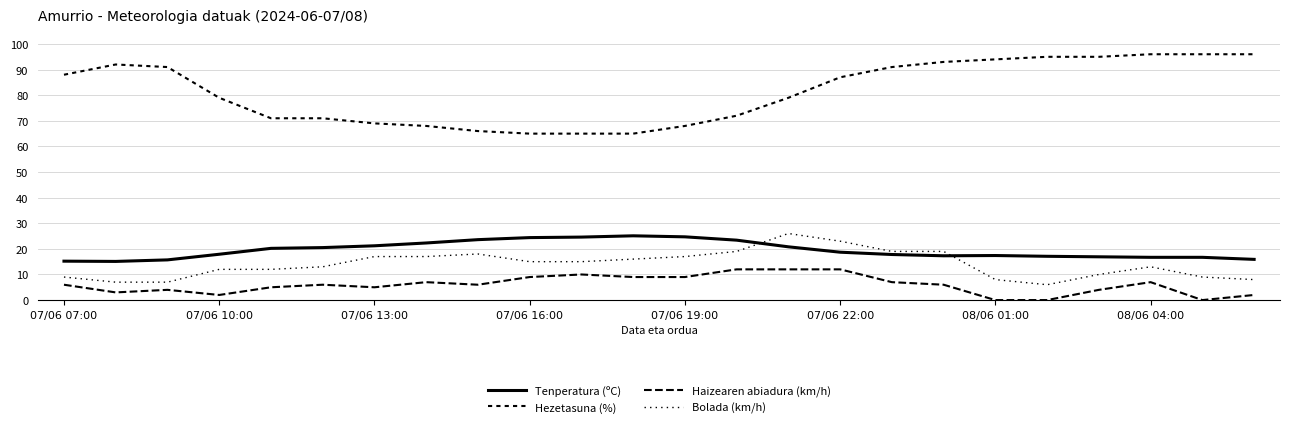

Does the chart have visible grid lines?

Yes